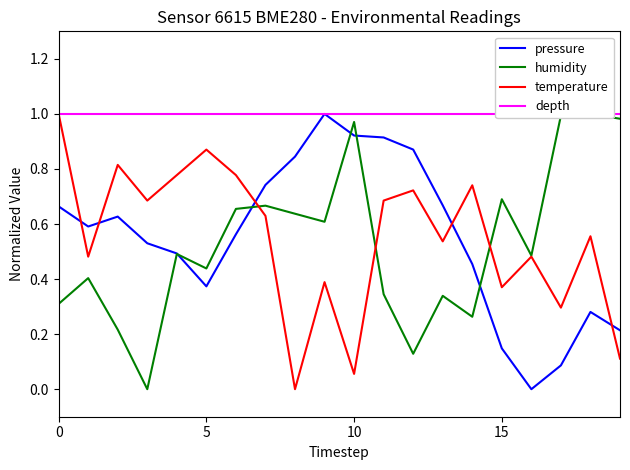

What is the difference between the highest and lowest values at 10?

0.8